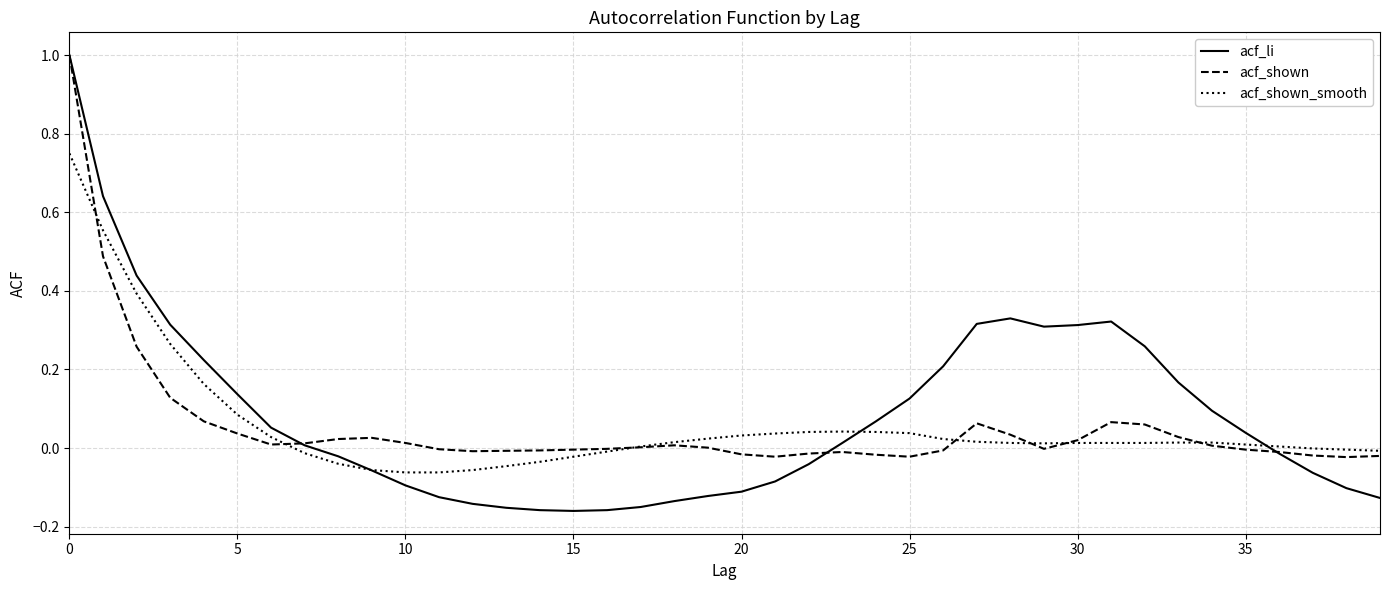

What is the greatest value displayed?

1.0